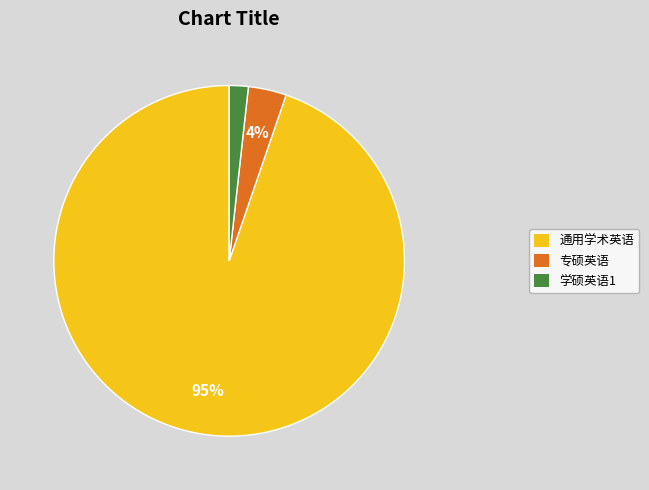

How many slices are in this pie chart?

3